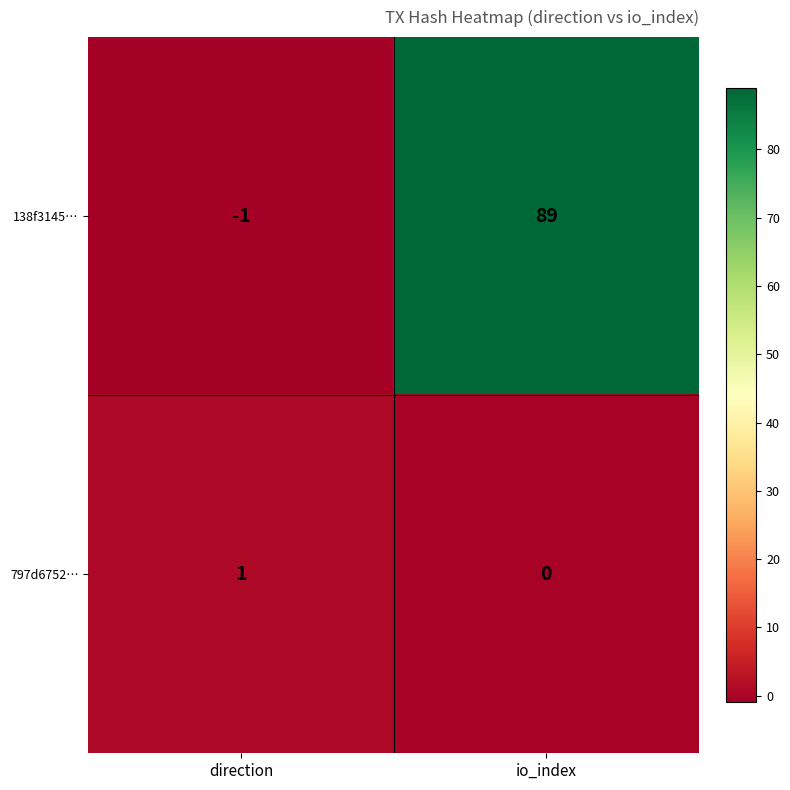

At which label is 797d6752… closest to 0?

io_index